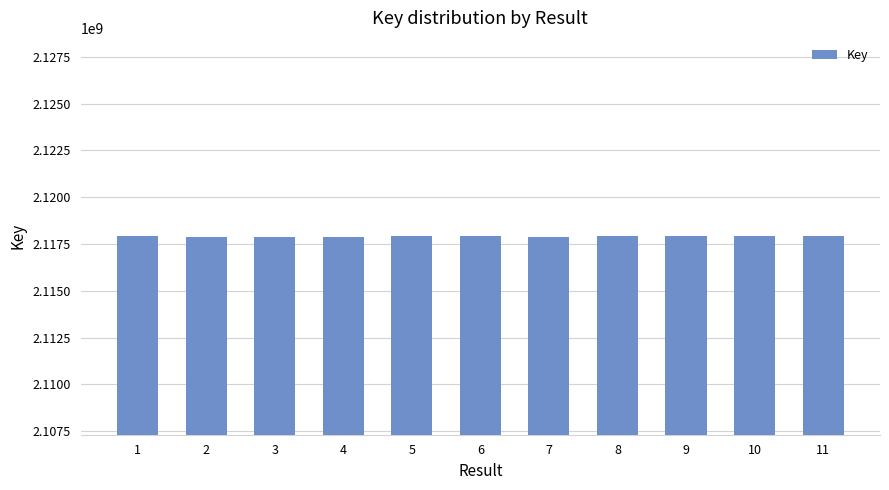

What is the greatest value displayed?

2117923842